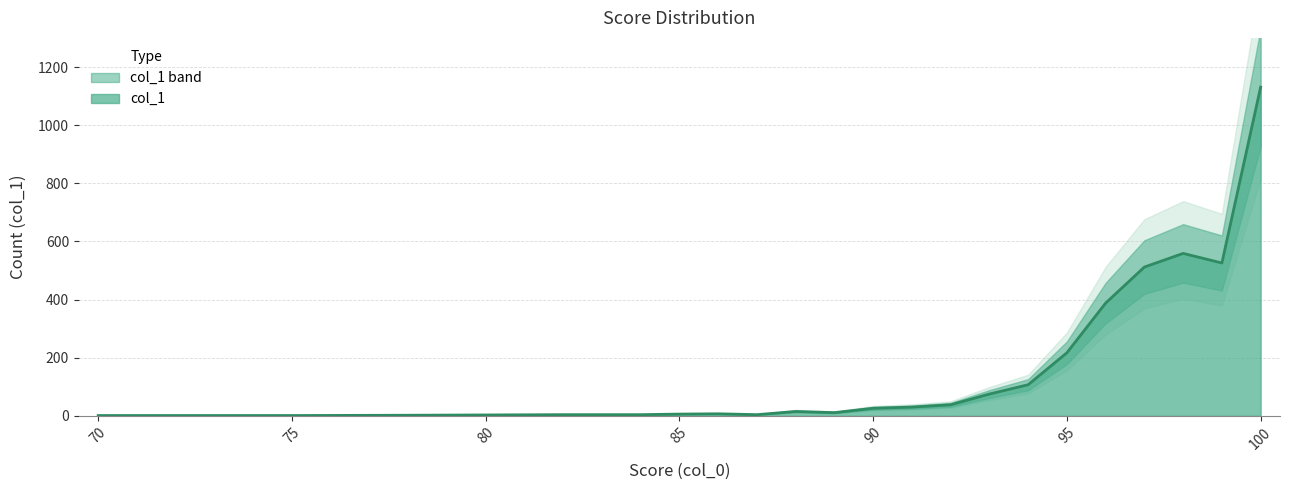

List the labels in order of value, smallest first.

70, 74, 75, 78, 82, 83, 84, 87, 85, 86, 89, 88, 90, 91, 92, 93, 94, 95, 96, 97, 99, 98, 100